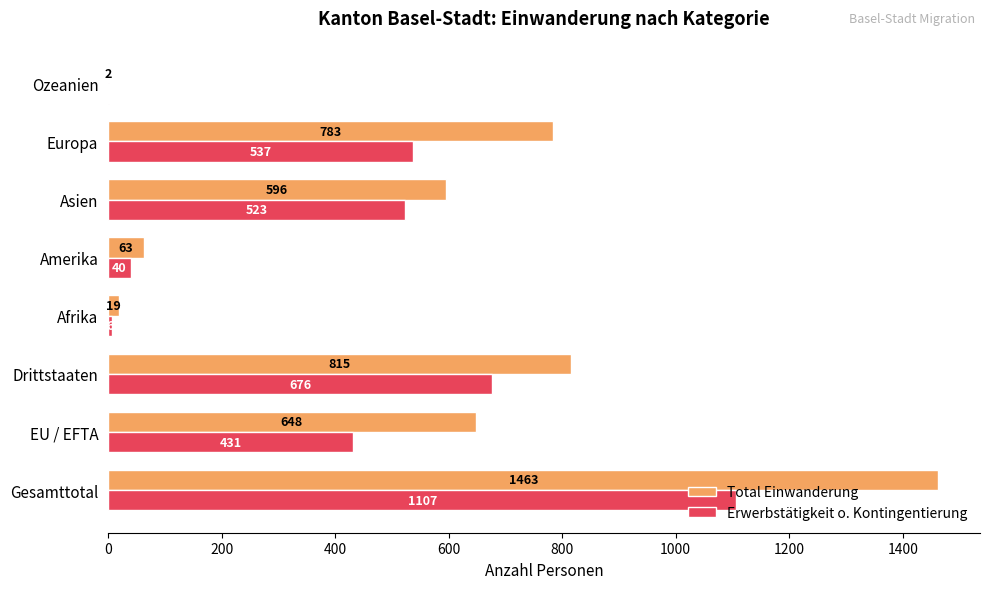

What are all the series names shown in the legend?

Total Einwanderung, Erwerbstätigkeit o. Kontingentierung